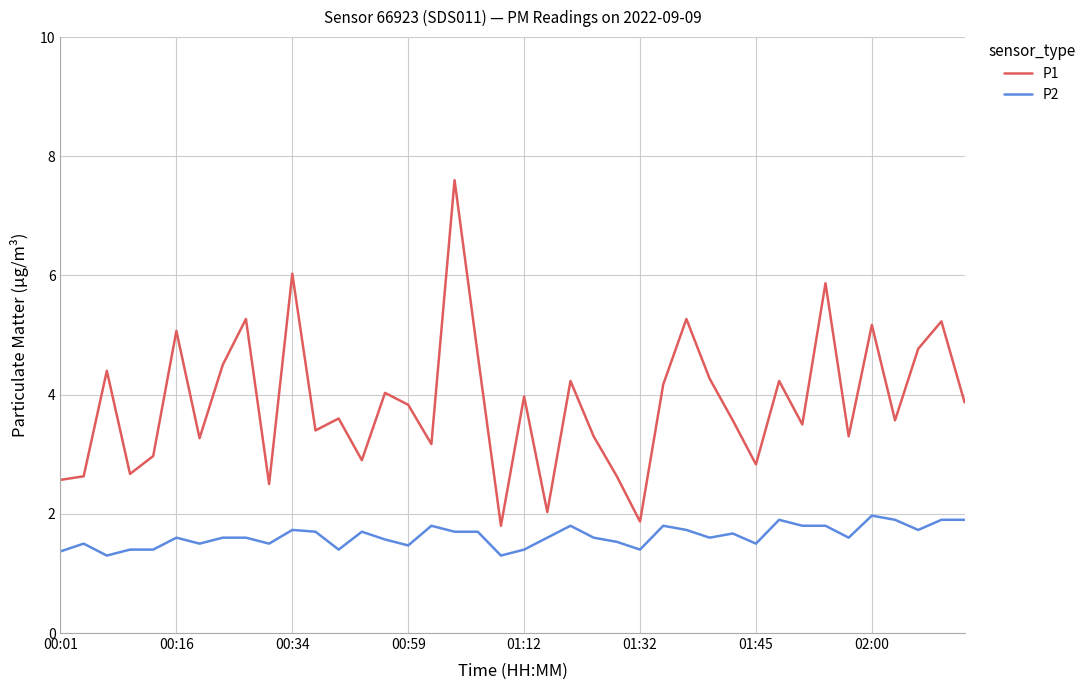

How many series are shown in this chart?

2